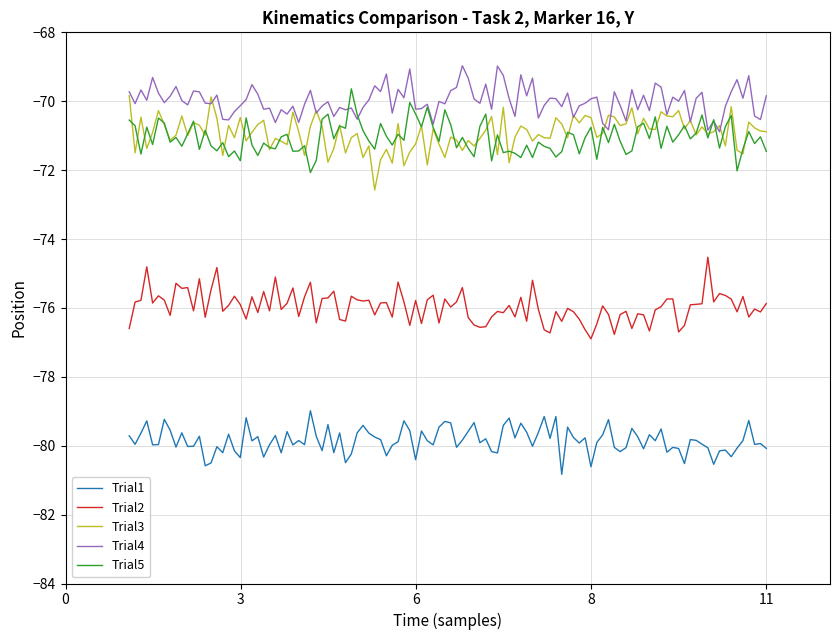

What is the maximum value for Trial2?

-74.5